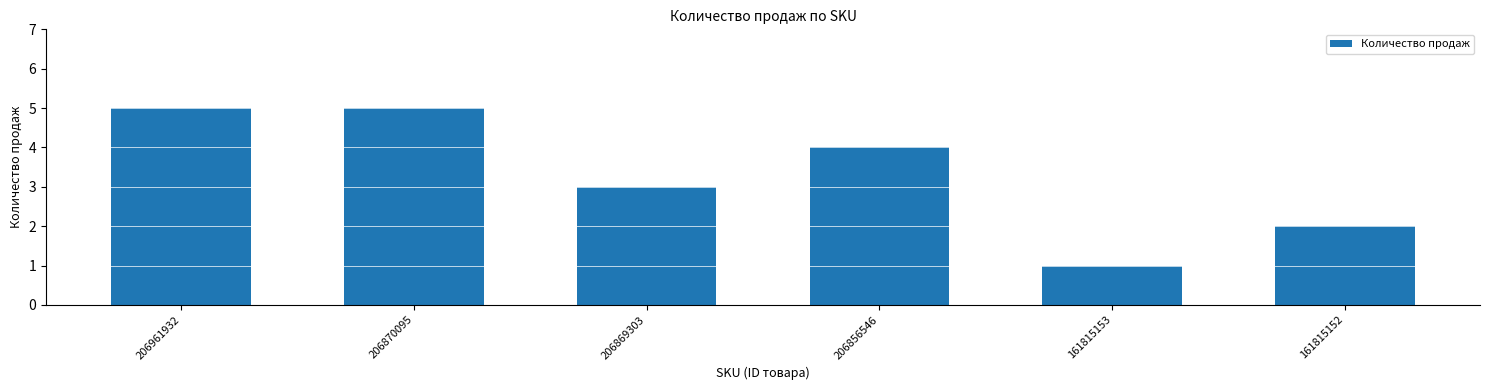

Reading left to right, list all the values displayed in this chart.

206961932=5	206870095=5	206869303=3	206856546=4	161815153=1	161815152=2